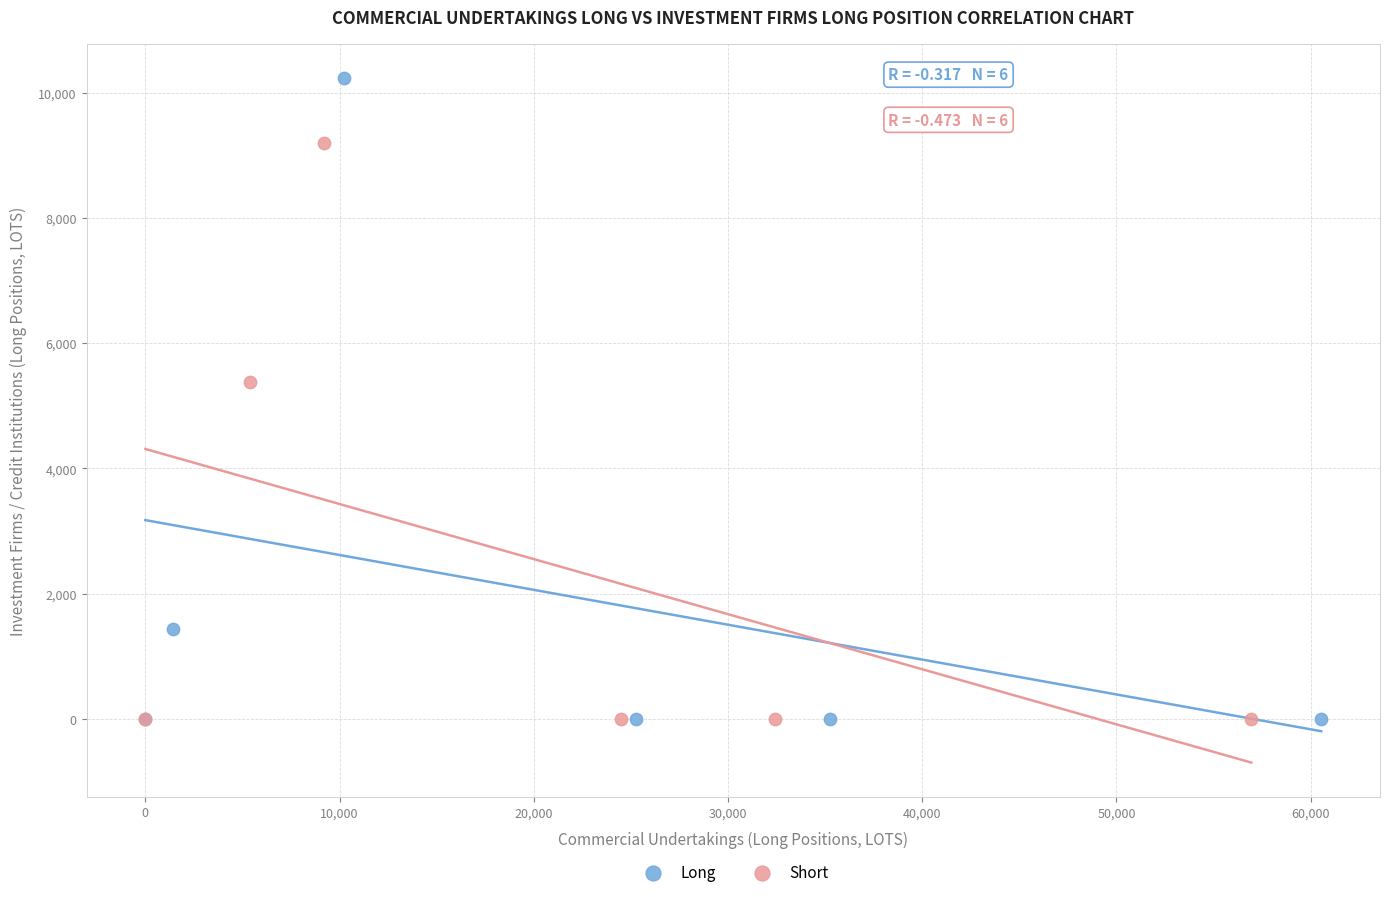

Which series has the widest spread of Y values?

Long